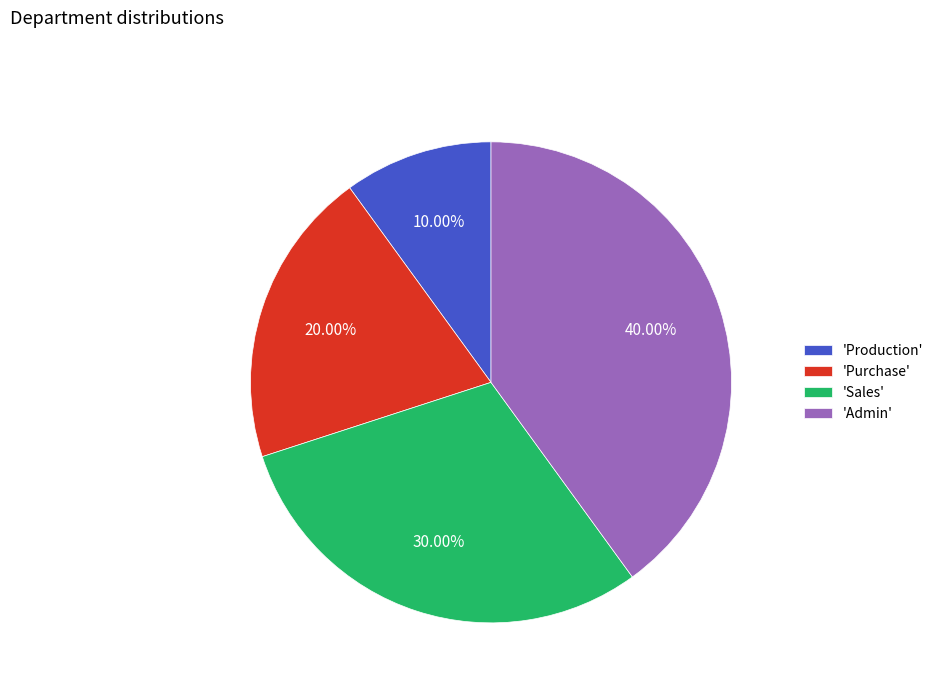

Rank the categories by value from highest to lowest.

'Admin', 'Sales', 'Purchase', 'Production'